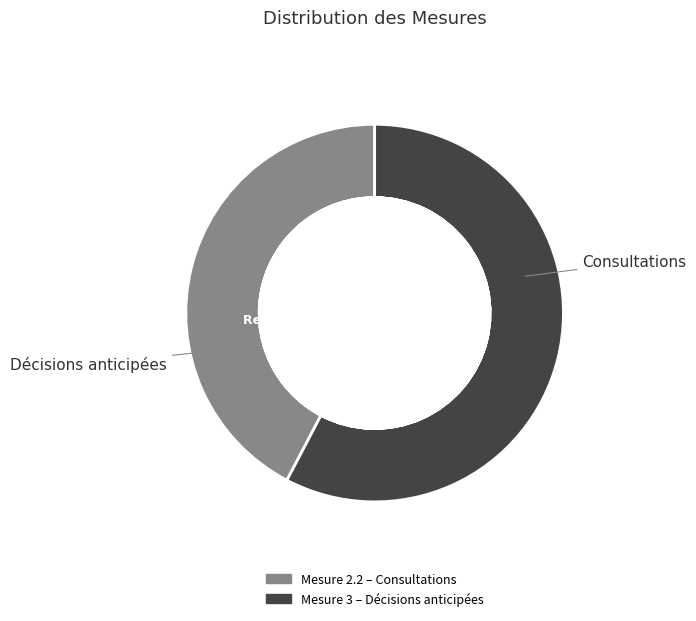

Do Mesure 3 and Mesure 2.2 together represent more than half of the pie?

Yes